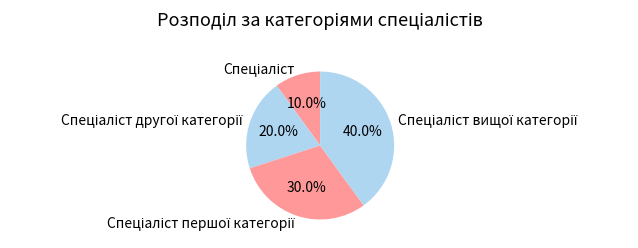

Count the number of slices in the pie.

4